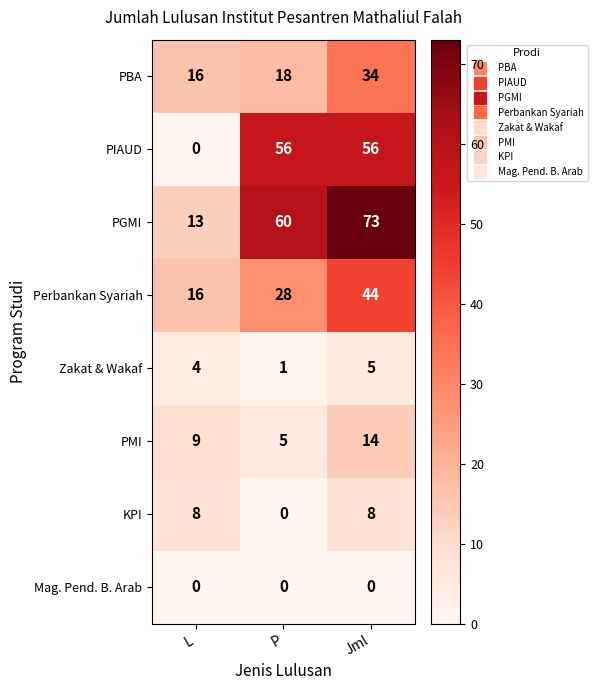

Count the PIAUD values in the range 0 to 56.

3